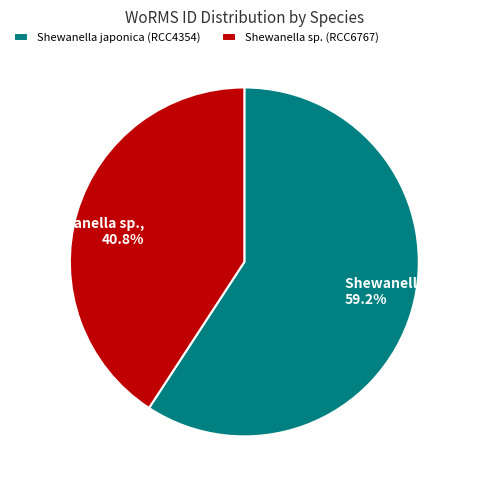

Approximately how many times larger is the value at Shewanella japonica compared to Shewanella sp.?

1.5